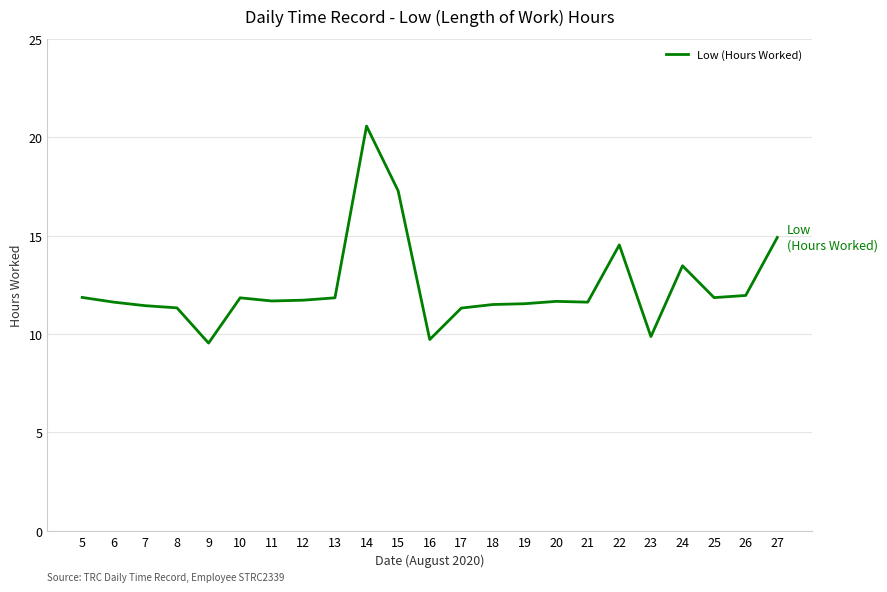

True or false: the data shows 20.7 at 22.

False